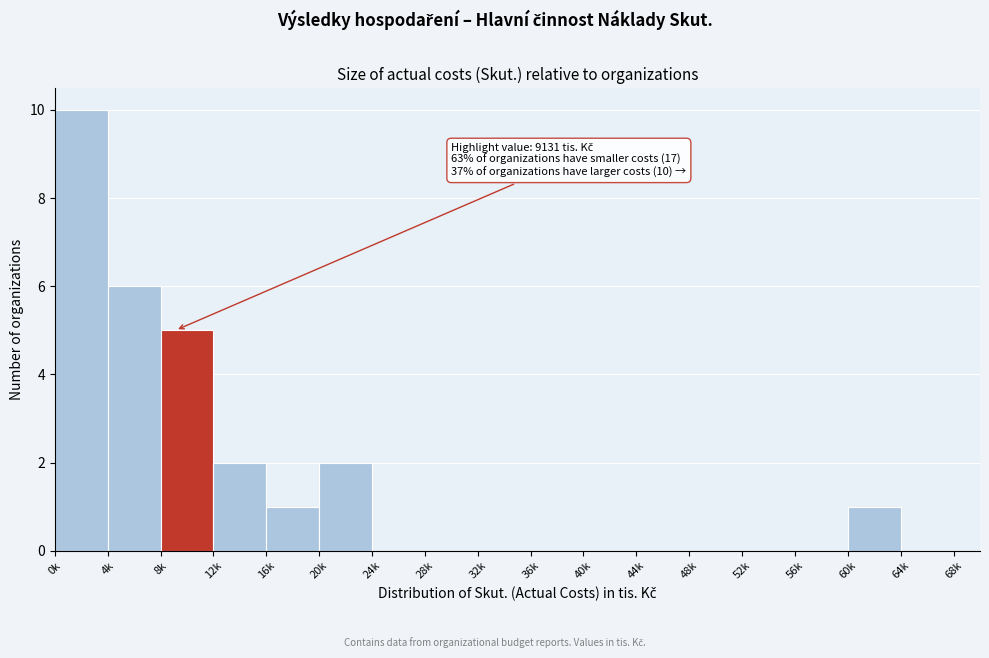

Reading left to right, list all the values displayed in this chart.

0k=10	4k=6	8k=5	12k=2	16k=1	20k=2	24k=0	28k=0	32k=0	36k=0	40k=0	44k=0	48k=0	52k=0	56k=0	60k=1	64k=0